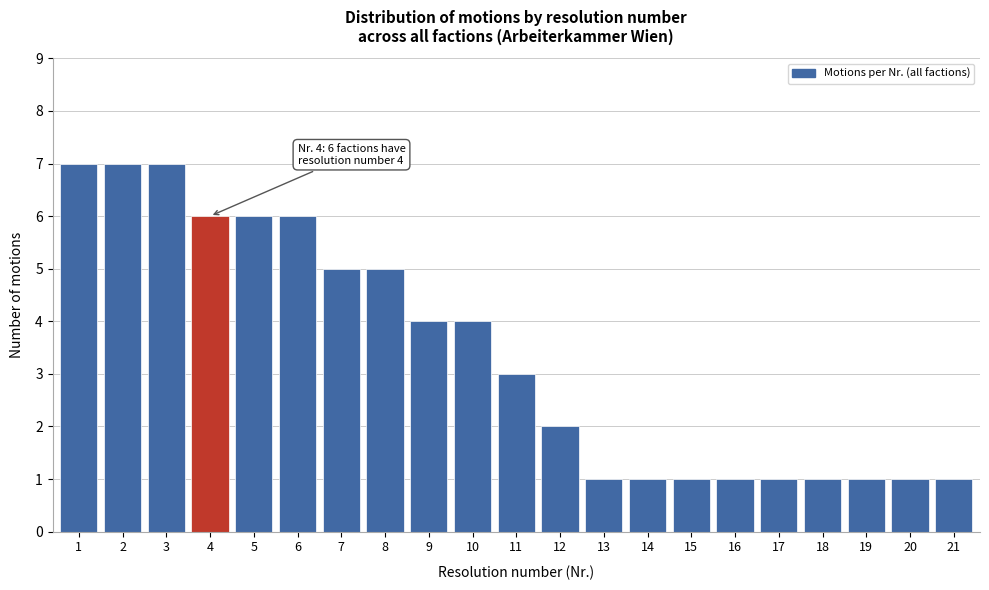

Reading left to right, transcribe all the data shown in this chart.

7	7	7	6	6	6	5	5	4	4	3	2	1	1	1	1	1	1	1	1	1